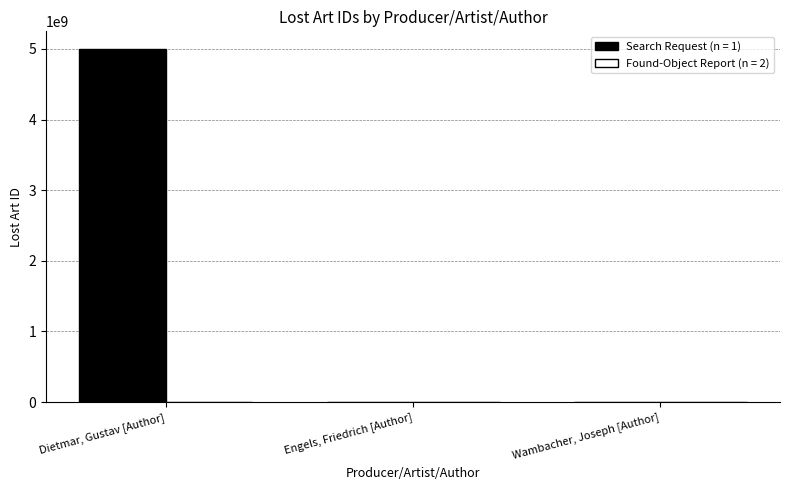

Does the chart contain stacked bars?

No